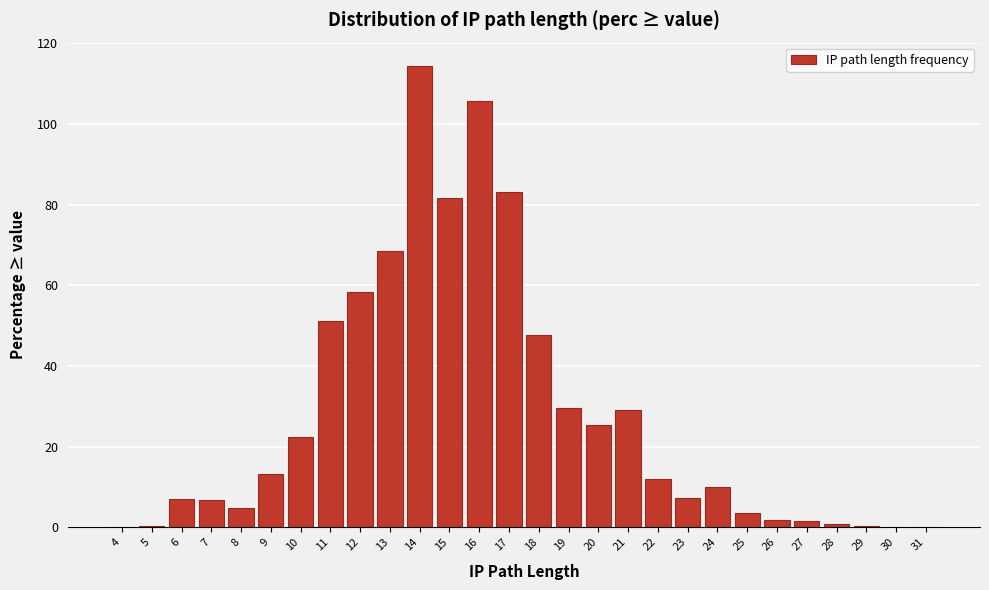

Which label corresponds to the largest value in the chart?

14